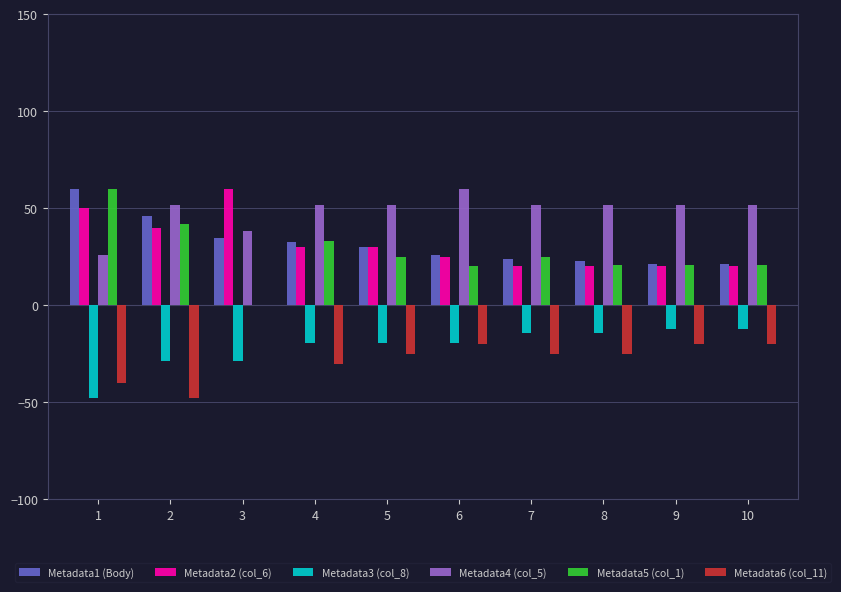

What is the sum of all Metadata5 (col_1) values?

267.5